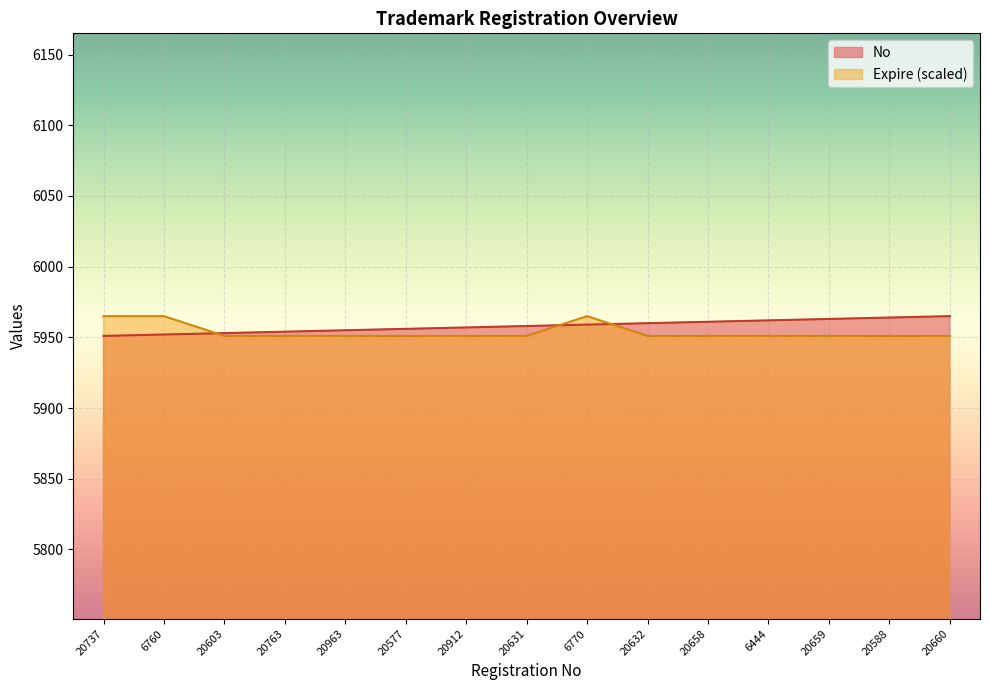

How many intersections are there between No and Expire?

3